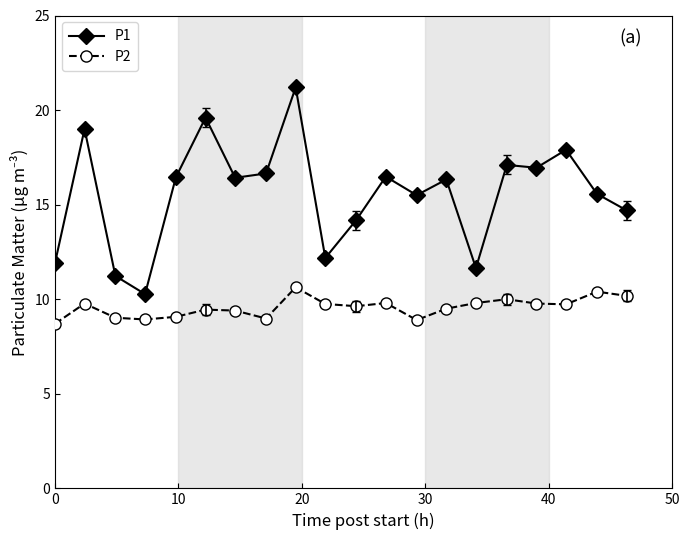

True or false: P2 has more than 0 points higher than both neighbors.

True